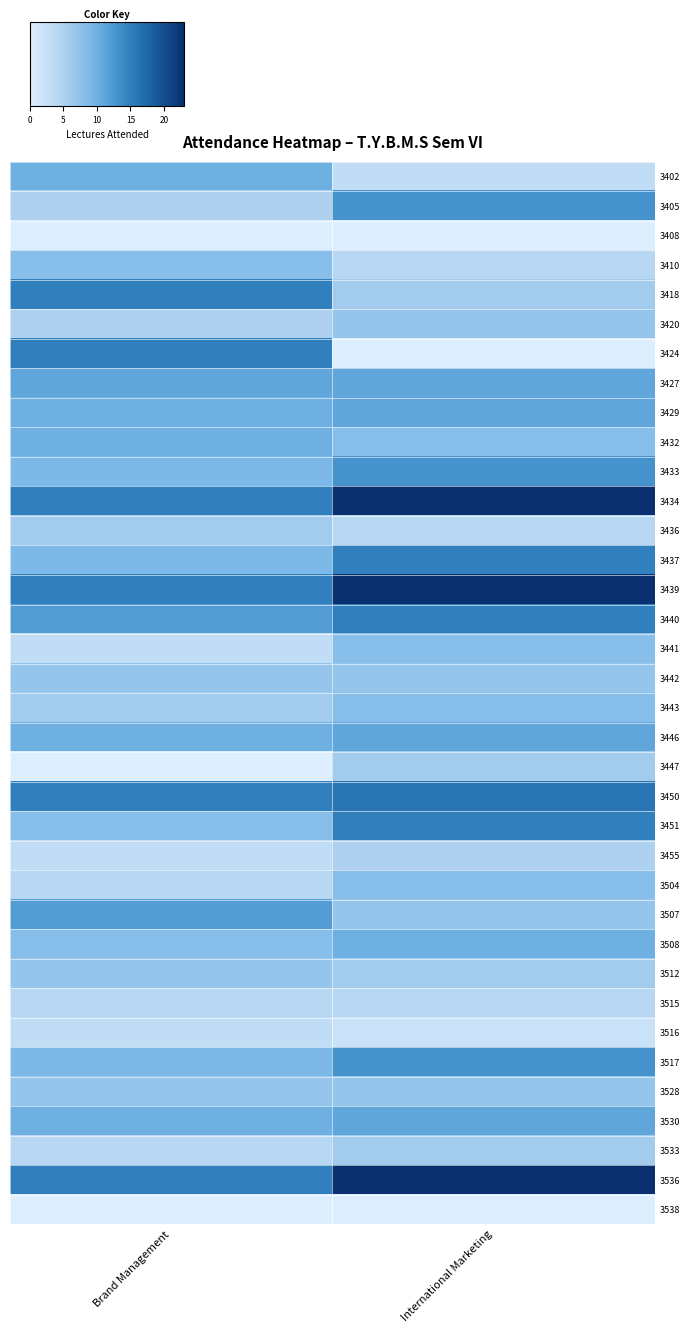

List the series in order of their peak value, lowest first.

3408, 3538, 3516, 3515, 3455, 3436, 3447, 3533, 3420, 3442, 3512, 3528, 3410, 3441, 3443, 3504, 3402, 3432, 3508, 3427, 3429, 3446, 3530, 3507, 3405, 3433, 3517, 3418, 3424, 3437, 3440, 3451, 3450, 3434, 3439, 3536